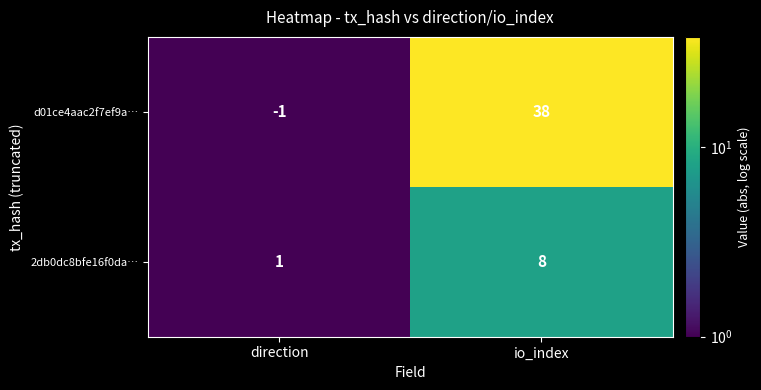

Where is 2db0dc8bfe16f0da… nearest to the value 4?

direction